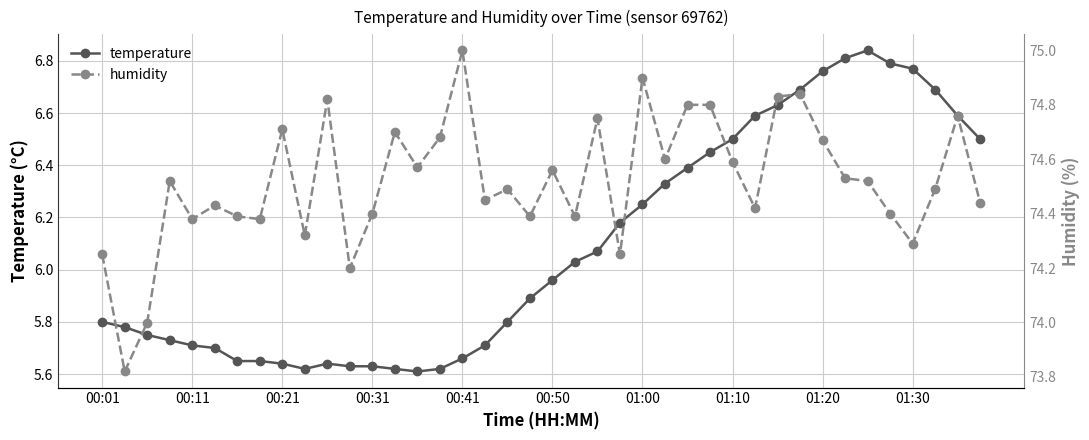

Which category has the highest value across all series?

00:41